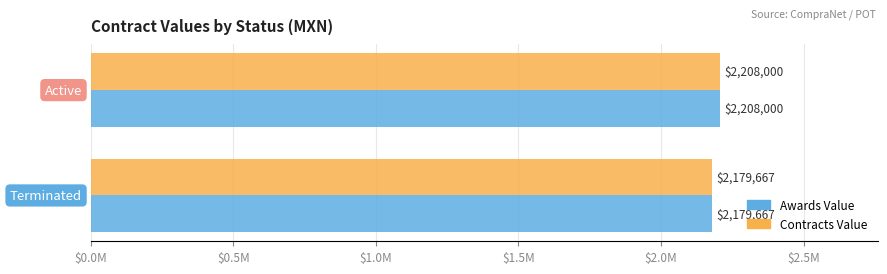

Rank the series by their maximum value, from highest to lowest.

Awards Value, Contracts Value